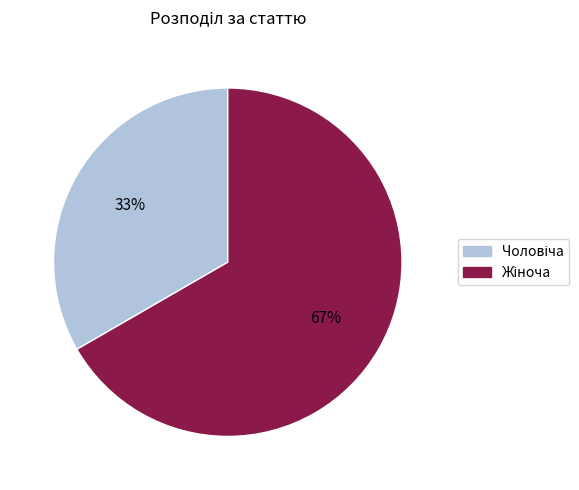

To the nearest percent, what is the average slice percentage?

50%